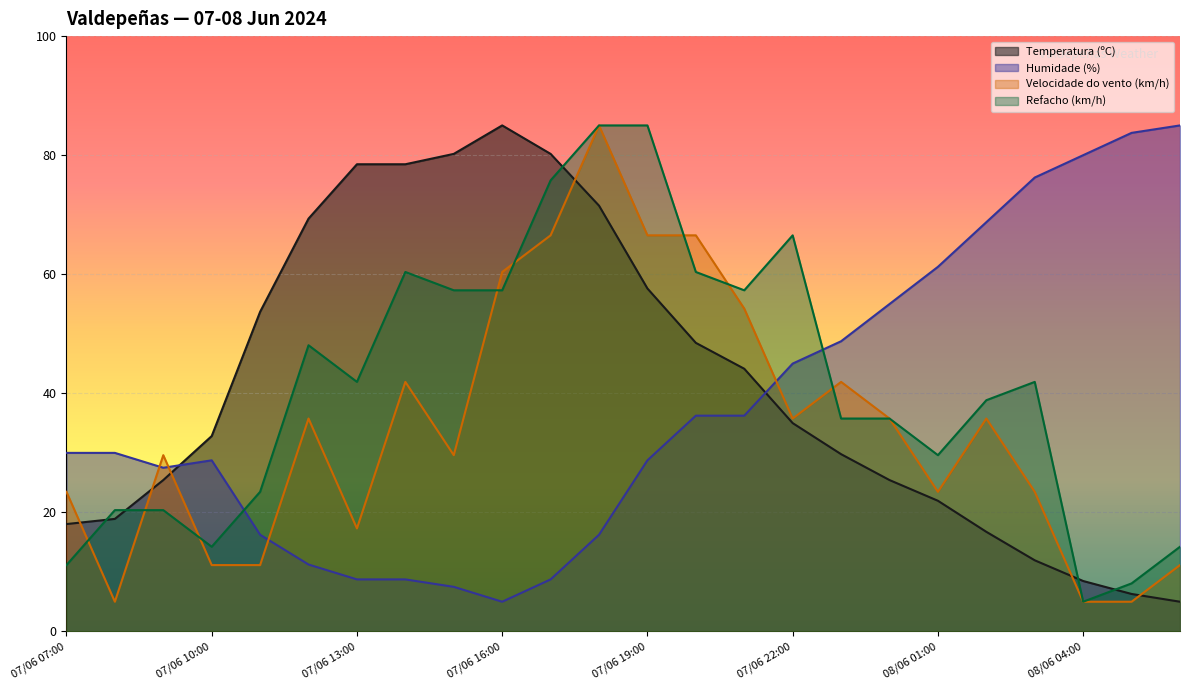

What is the average value of the Temperatura (ºC) series?

41.8